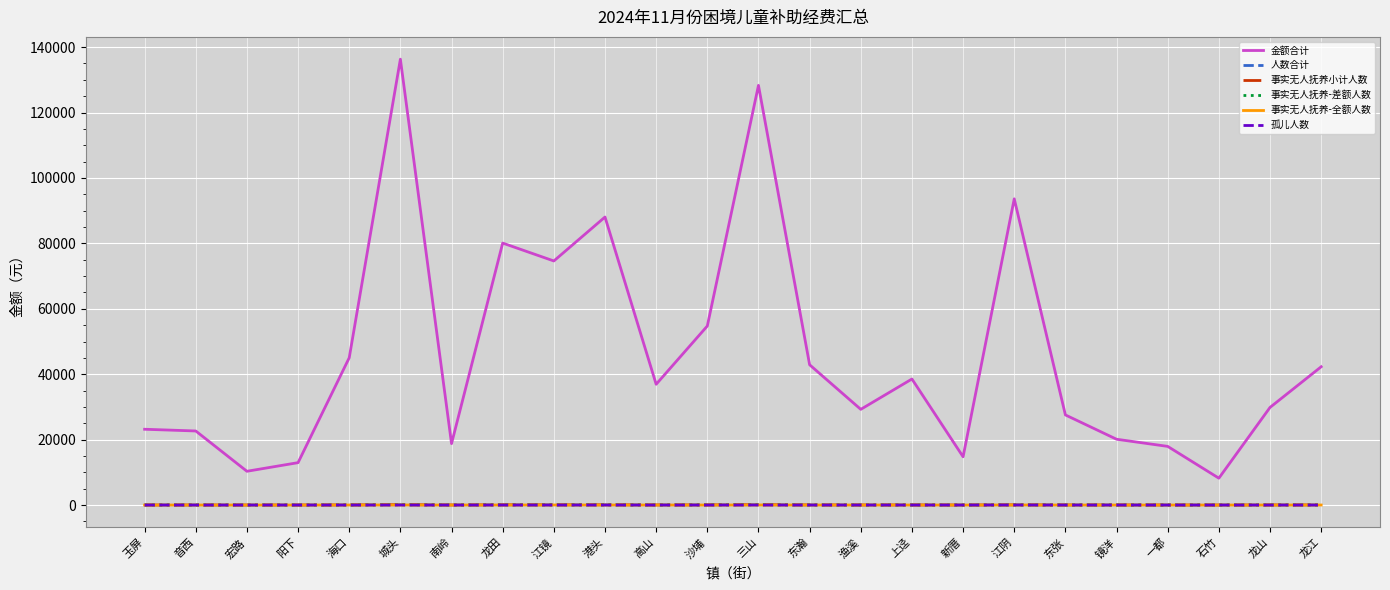

The 事实无人抚养-差额人数 series shows 0 at 新厝. True or false?

True